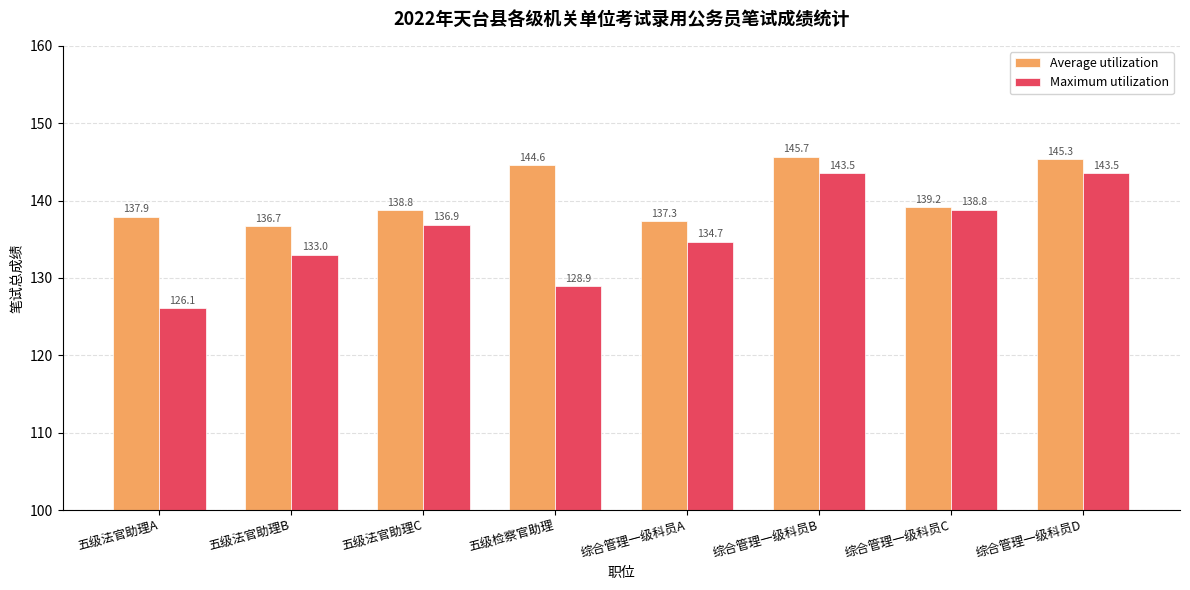

List the labels in order of Average utilization value, smallest first.

五级法官助理B, 综合管理一级科员A, 五级法官助理A, 五级法官助理C, 综合管理一级科员C, 五级检察官助理, 综合管理一级科员D, 综合管理一级科员B